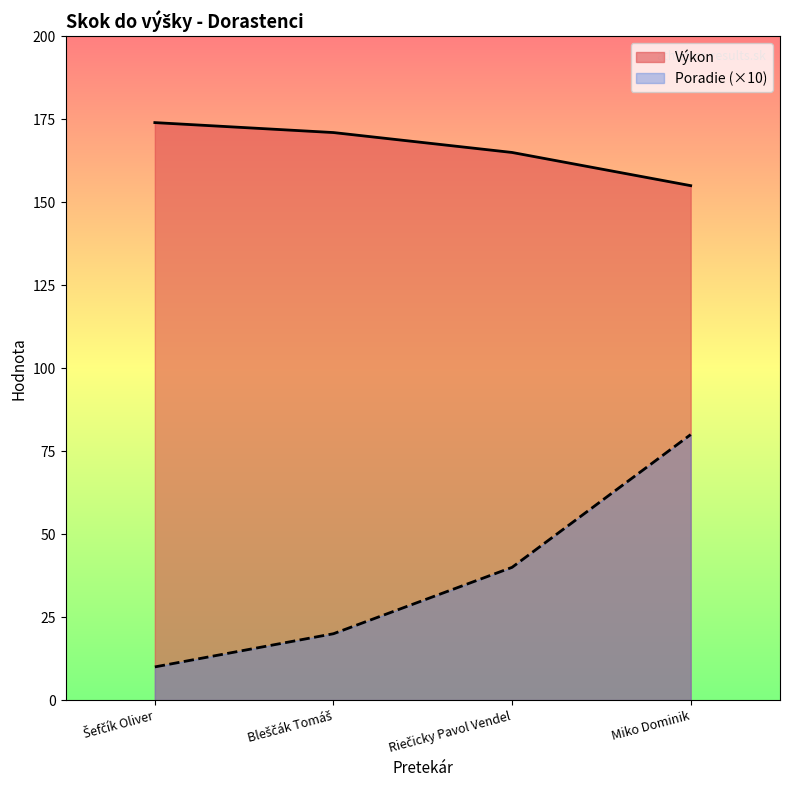

What is the spread (max minus min) of values at Šefčík Oliver?

164